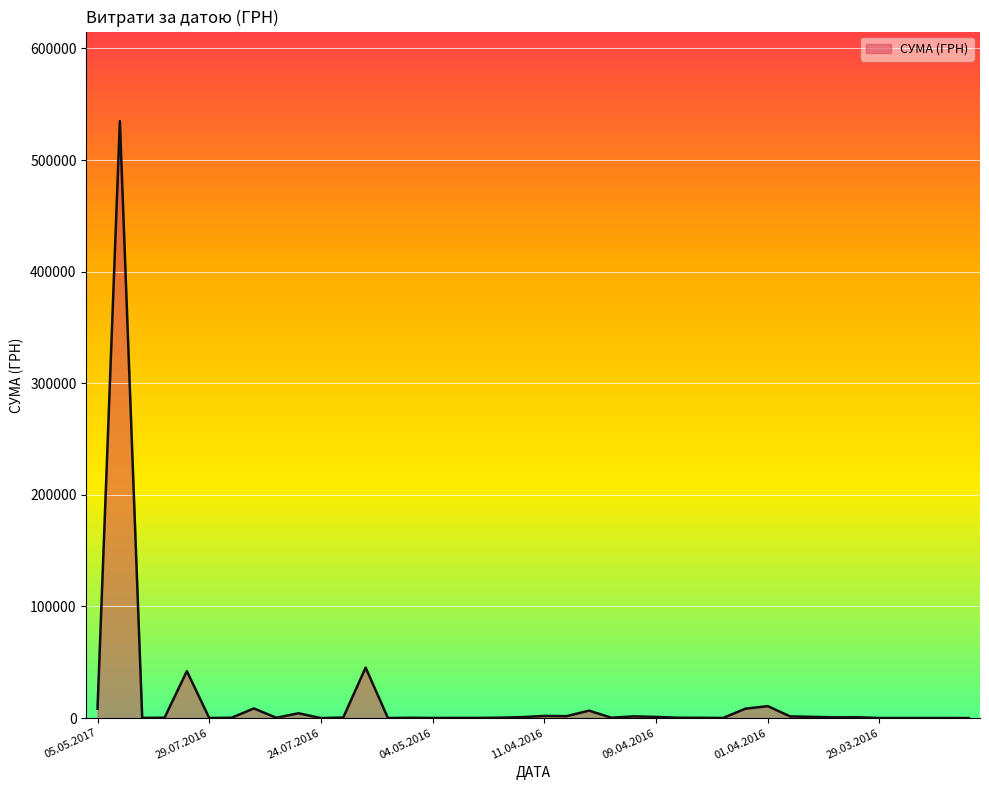

What is the greatest value displayed?

534888.2